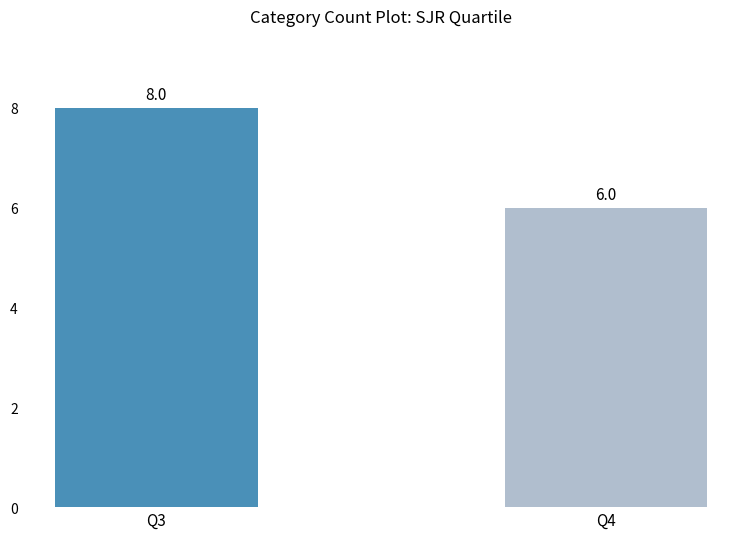

What is the sum of the values at Q3 and Q4?

14